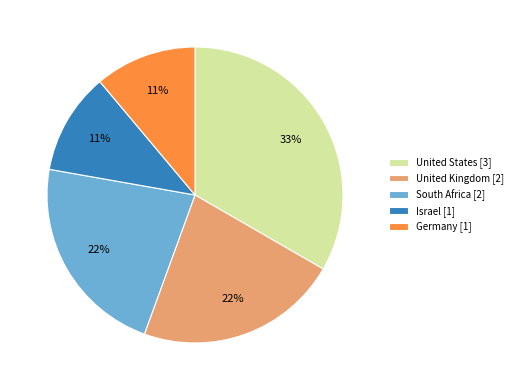

Is the sum of United Kingdom [2] and Israel [1] greater than half?

No